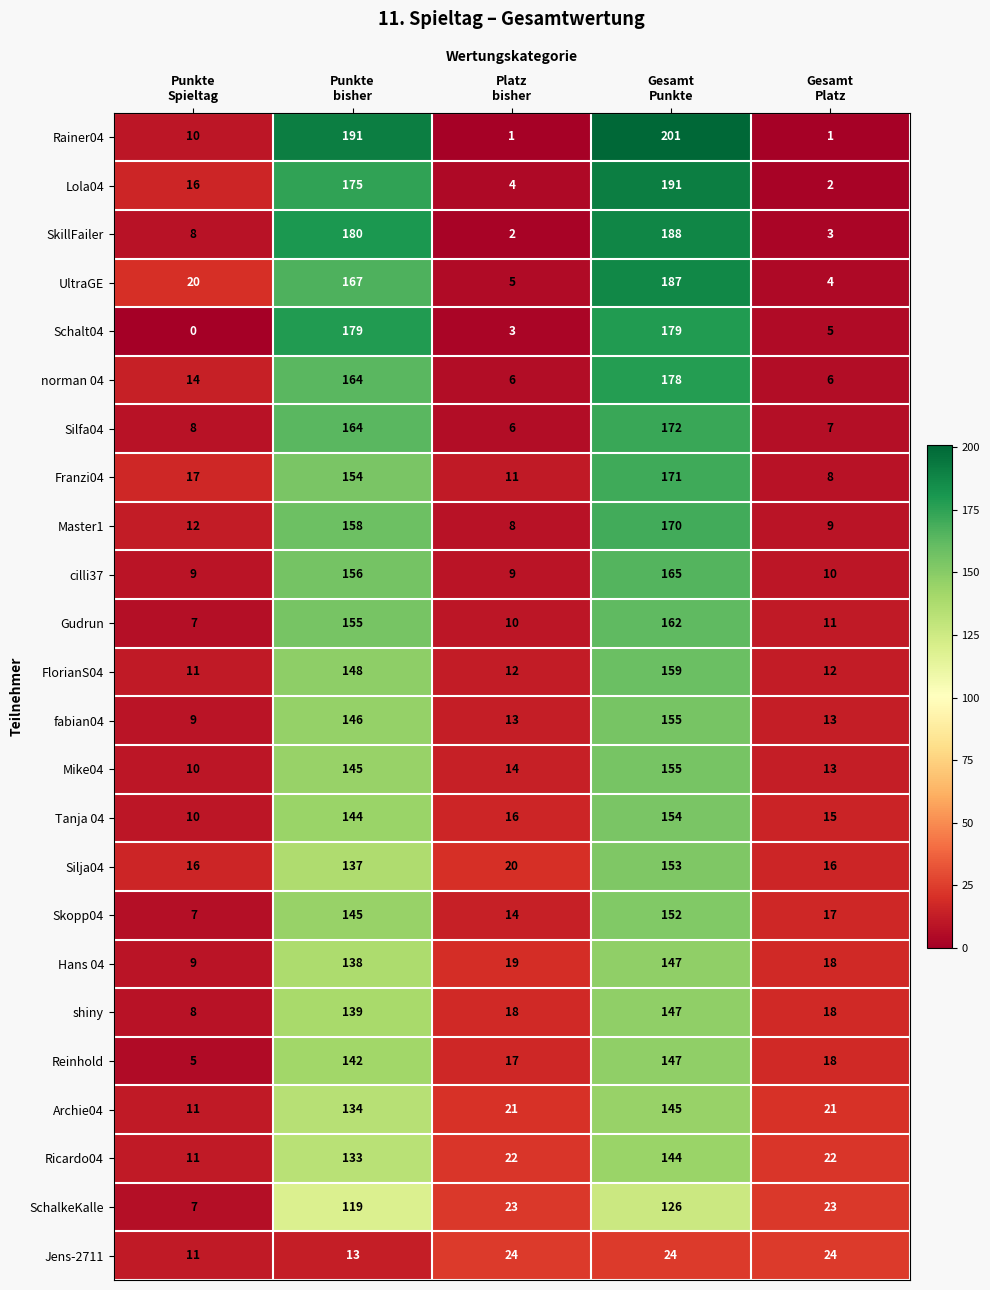

Count the number of categories in the chart.

5